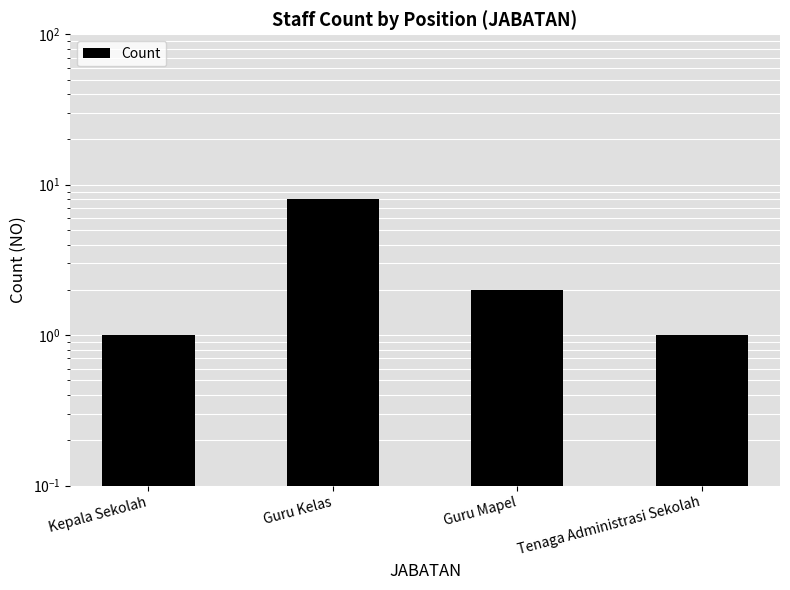

What position from the left is Guru Kelas?

2